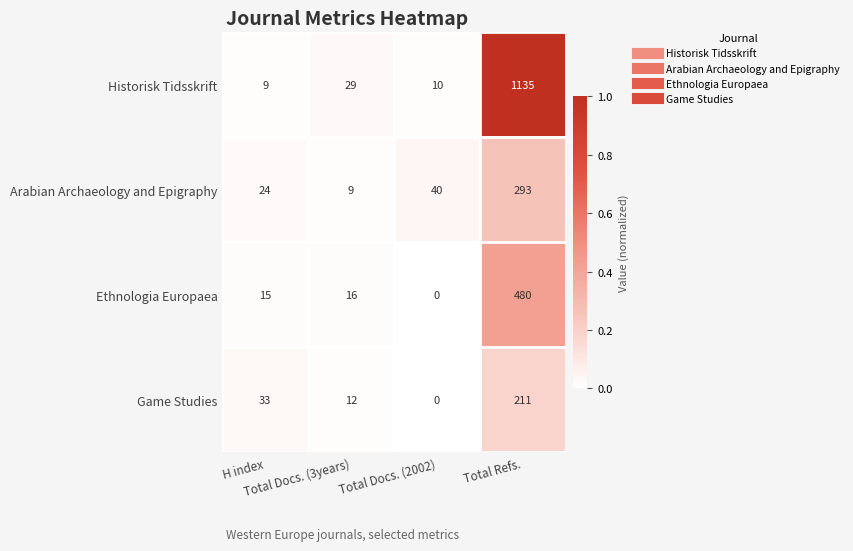

Which series has the largest total across all categories?

Historisk Tidsskrift